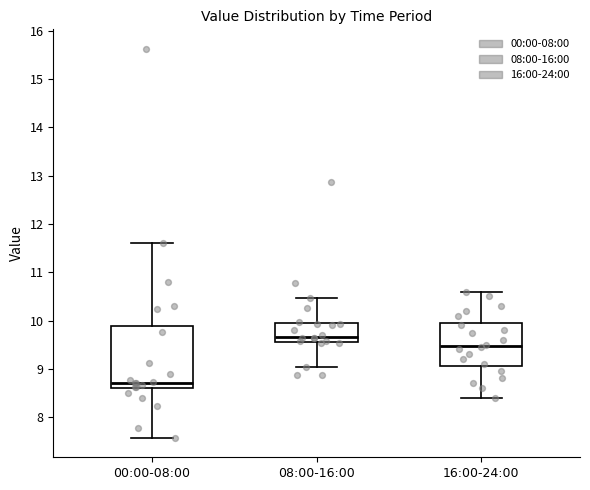

Where is the upper edge of the box for 08:00-16:00 on the y-axis? The values are not printed on the chart, so give them approximately, as read against the axis.

9.9